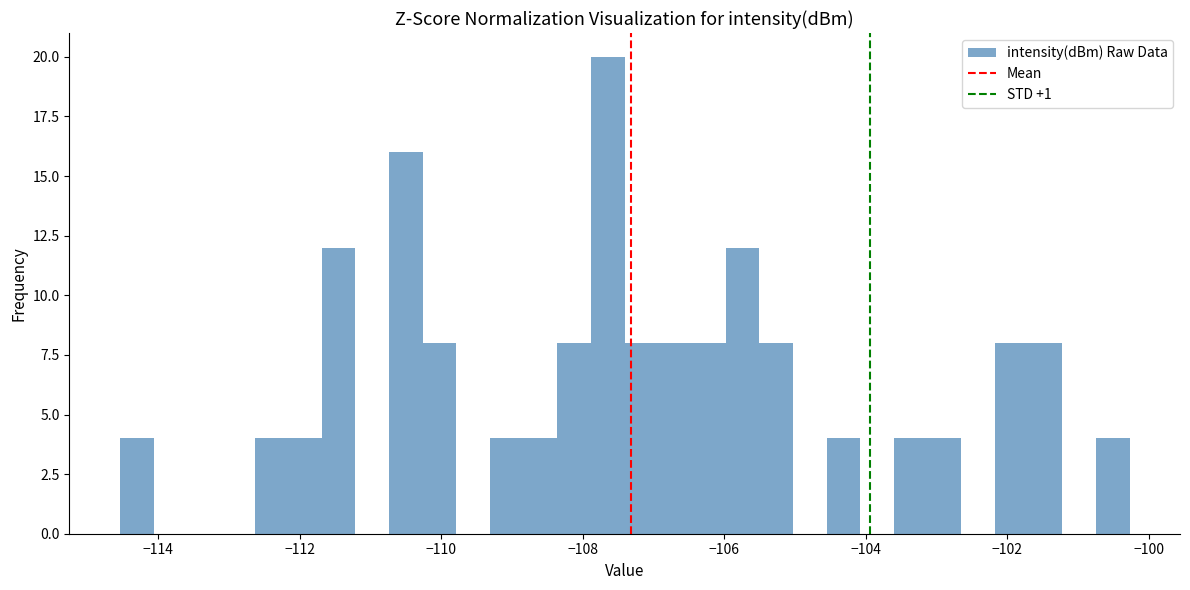

Around what value on the x-axis is the tallest bar? Give the approximate position of its centre, as read against the axis.

-107.6